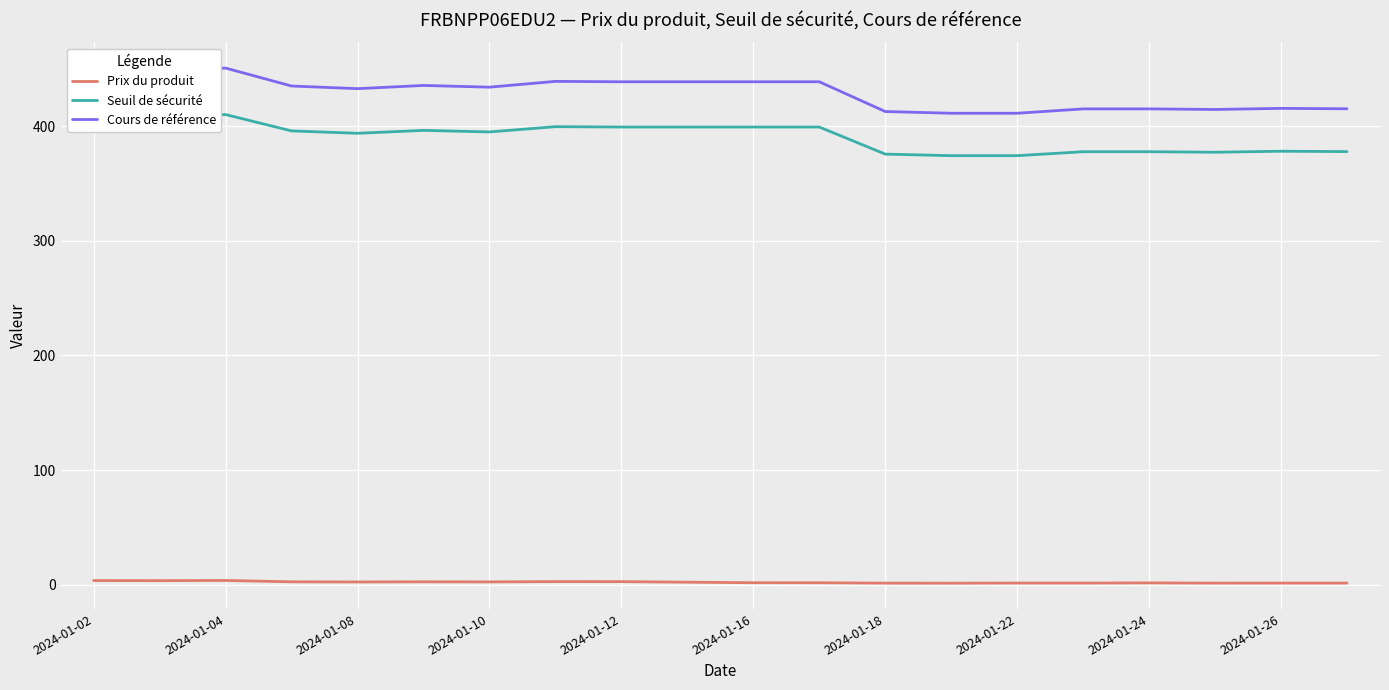

Which series has the largest total across all categories?

Cours de référence